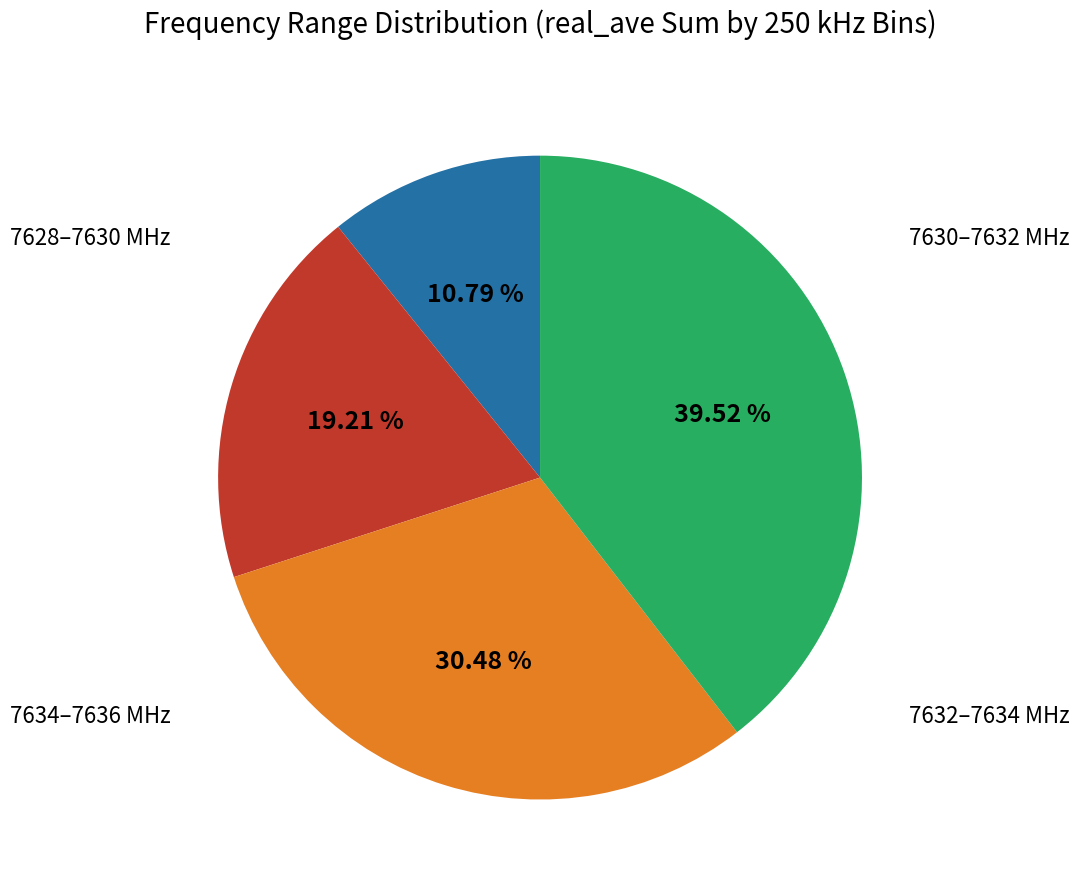

Does any single category account for the majority?

No